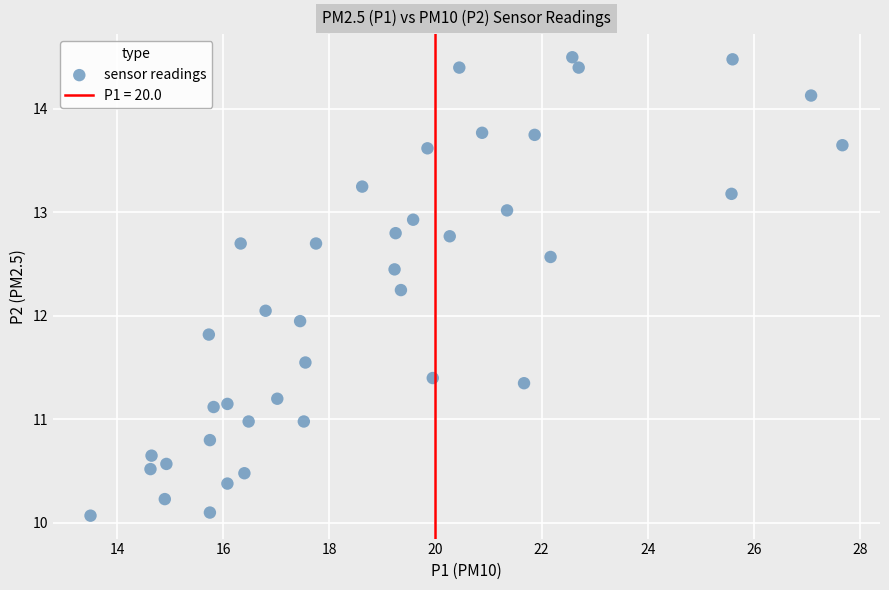

What is the range of X values (max minus min)?

14.2